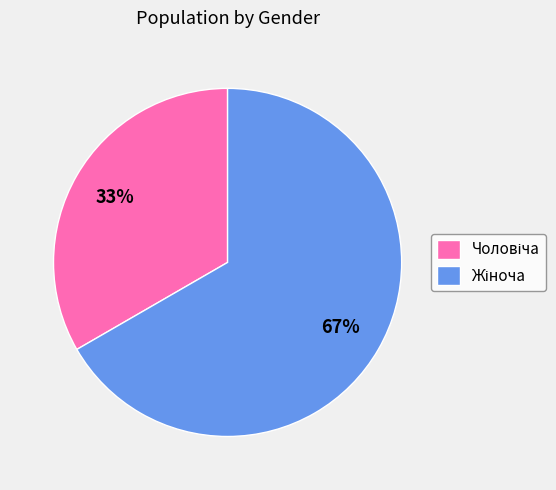

To the nearest percent, what is the average slice percentage?

50%